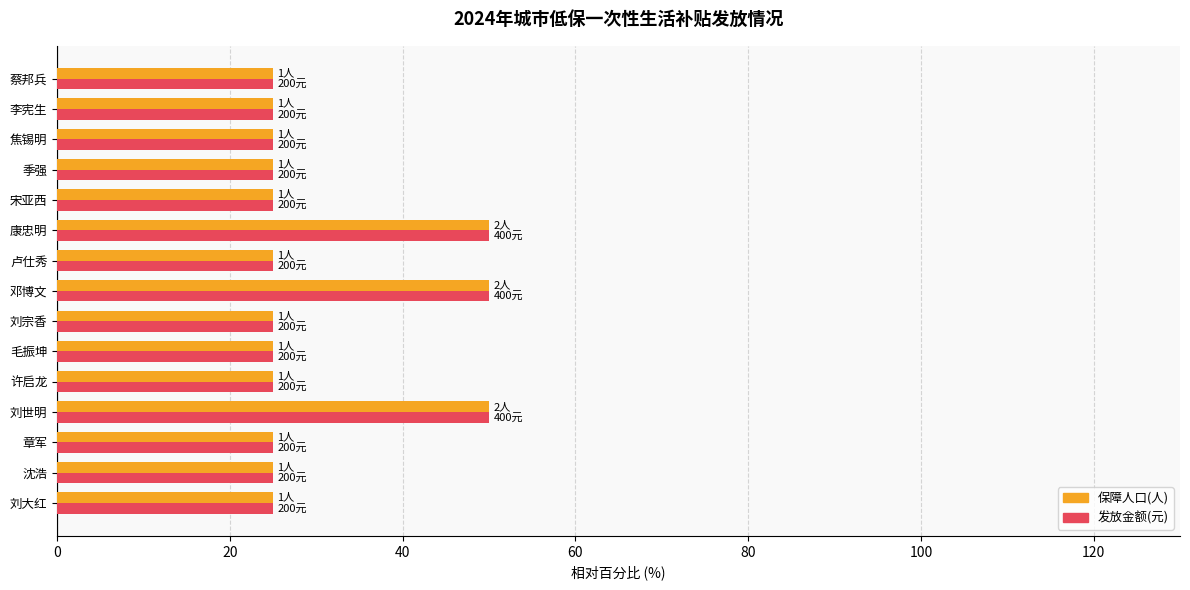

True or false: 保障人口(人) has a value of 25 at 李宪生.

True